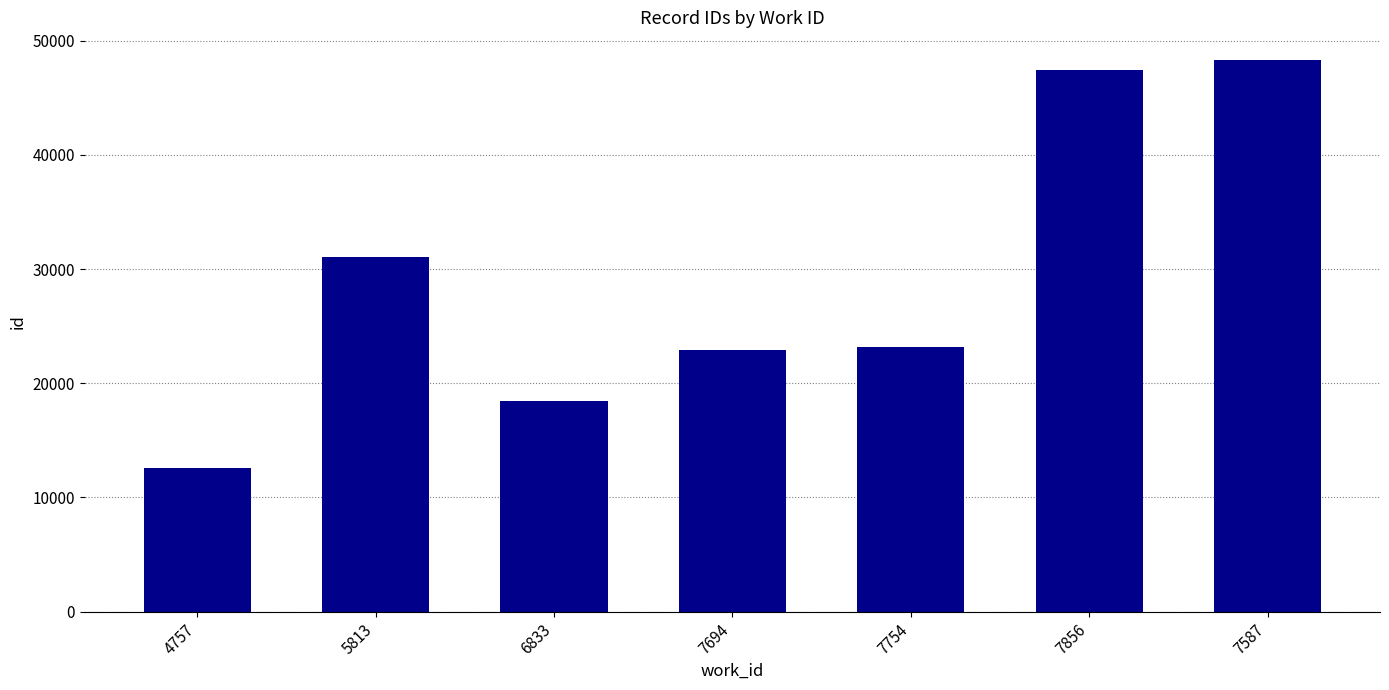

Reading right to left, transcribe all the data shown in this chart.

7587=48327	7856=47459	7754=23159	7694=22879	6833=18439	5813=31036	4757=12587